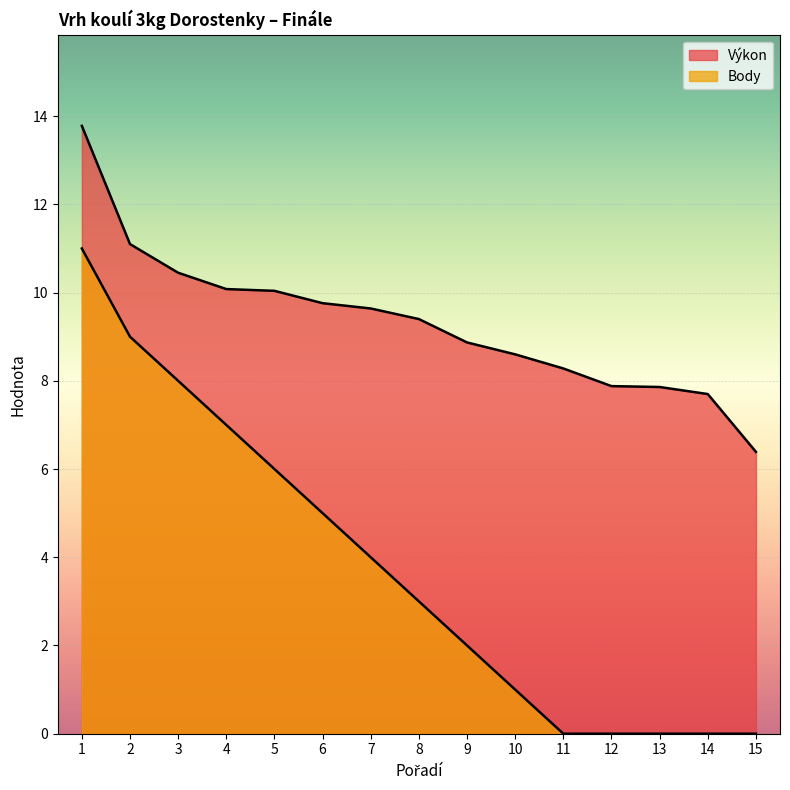

How many lines are shown in the chart?

2